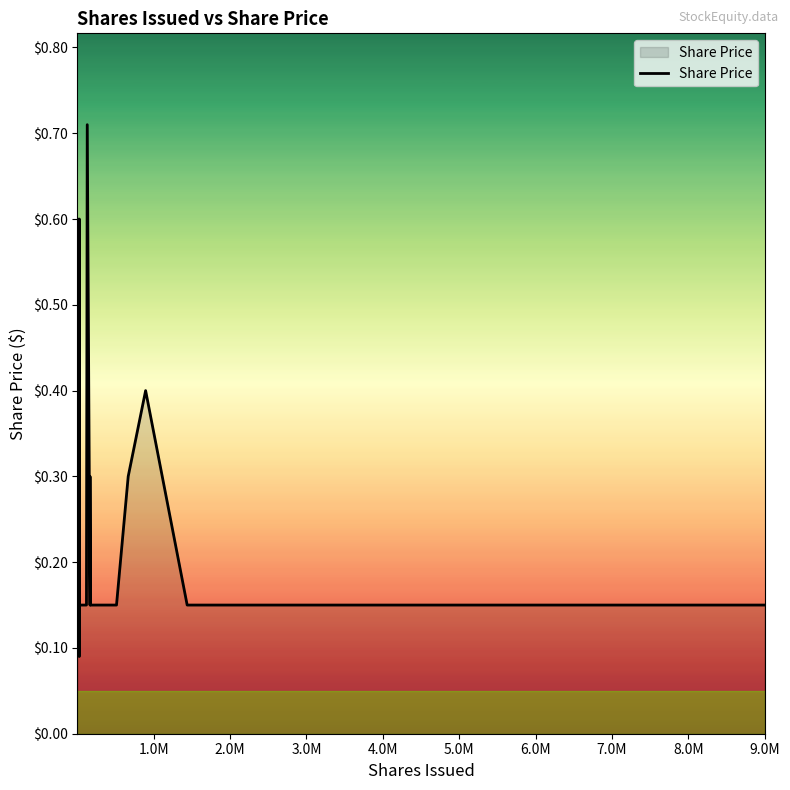

What is the smallest value displayed?

0.1